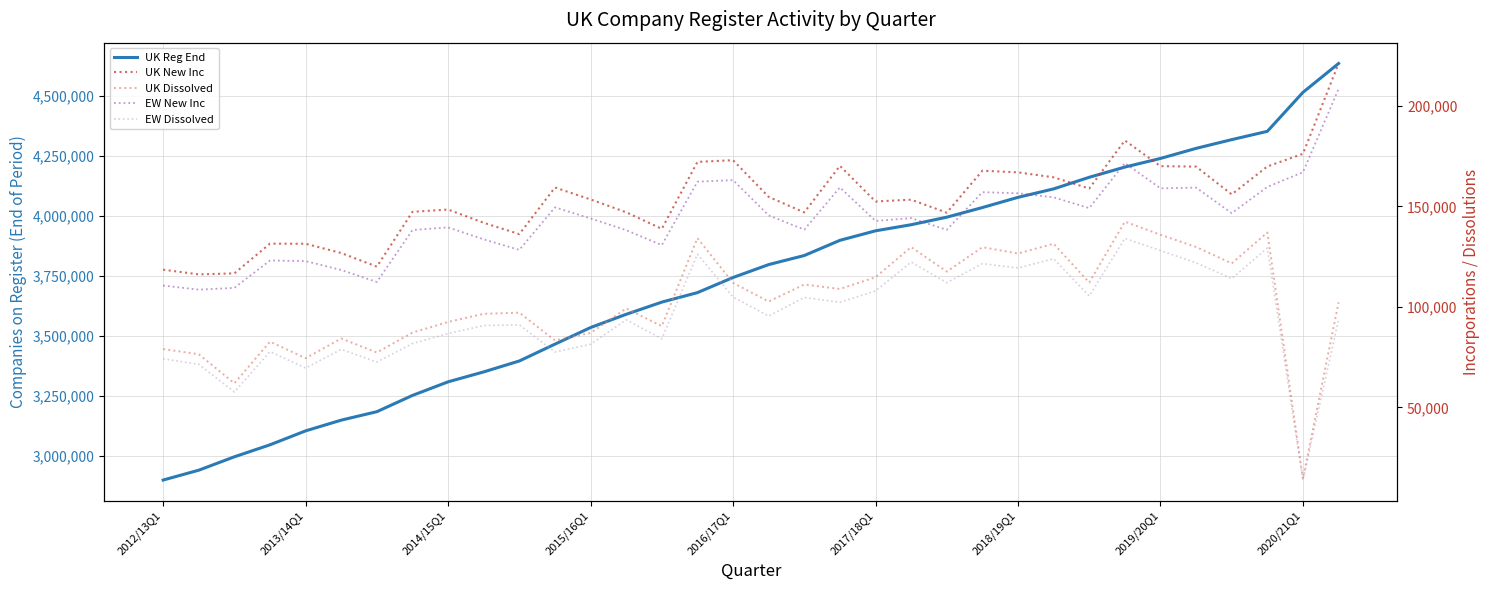

At which label does EW New Inc reach its peak?

33